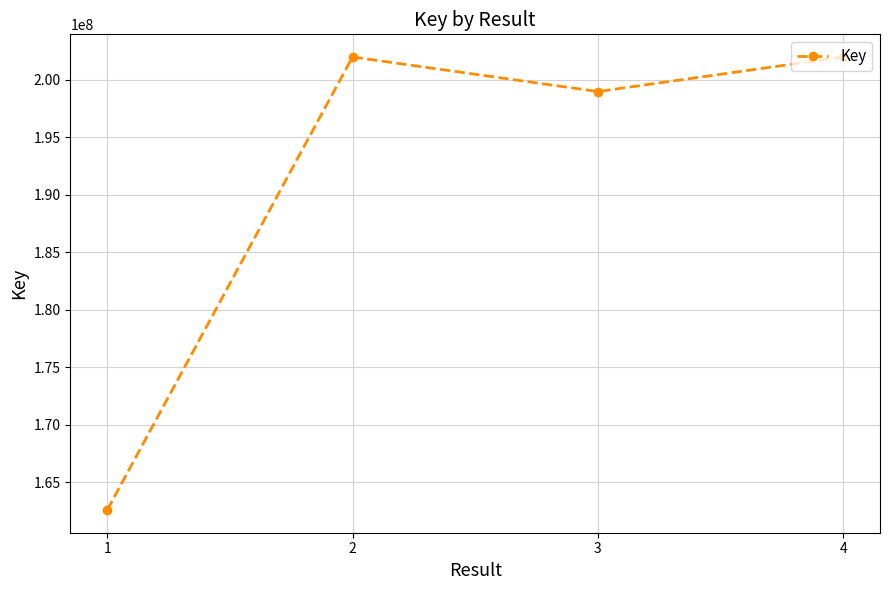

What is the ratio of the value at 4 to the value at 1?

1.2